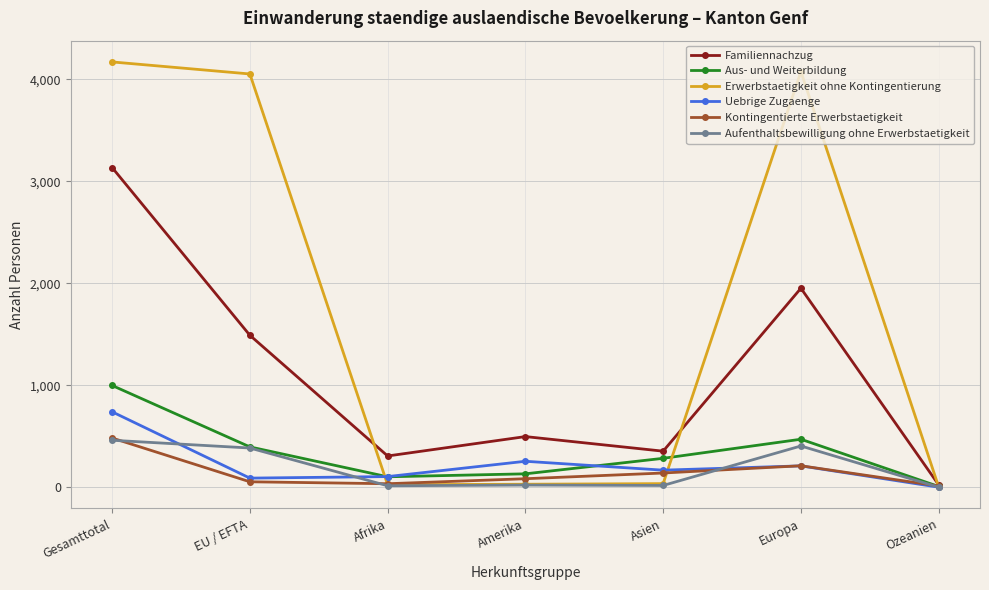

At which category does Familiennachzug reach its first local peak?

Amerika